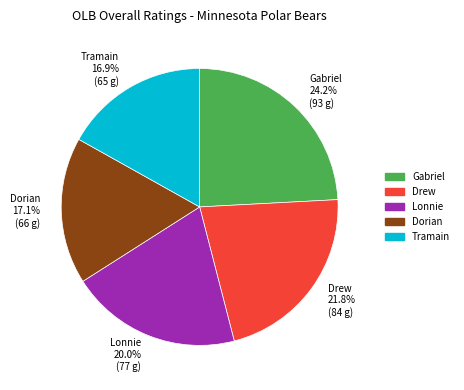

True or false: Lonnie accounts for 20% of the total.

True